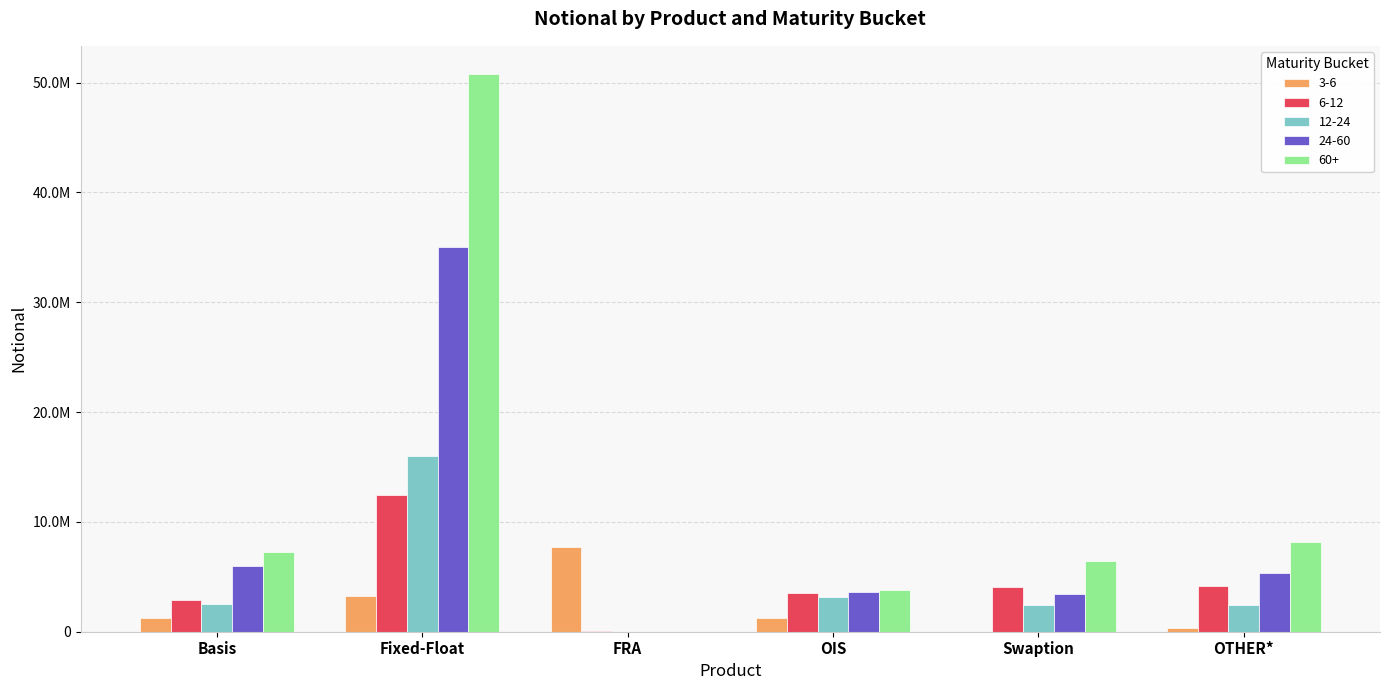

Which series has the largest total across all categories?

60+